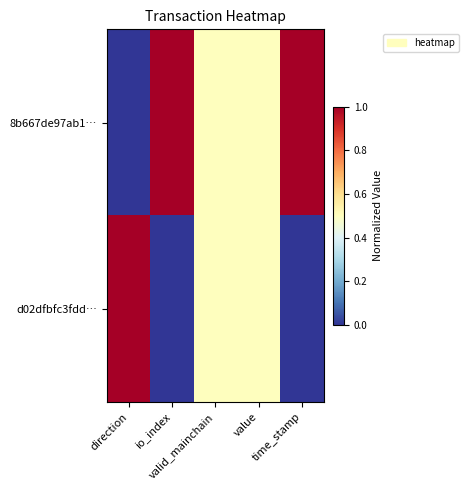

Rank the series by their average value, from highest to lowest.

8b667de97ab1…, d02dfbfc3fdd…